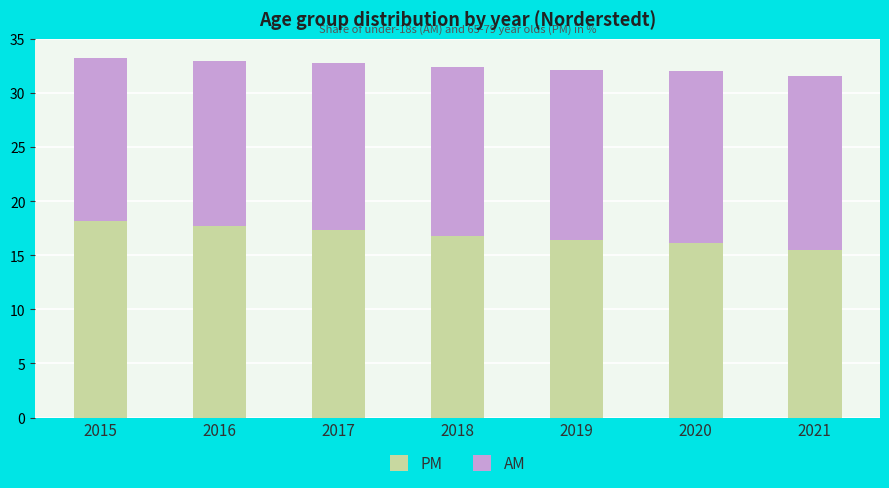

True or false: PM has a value of 8.1 at 2017.

False